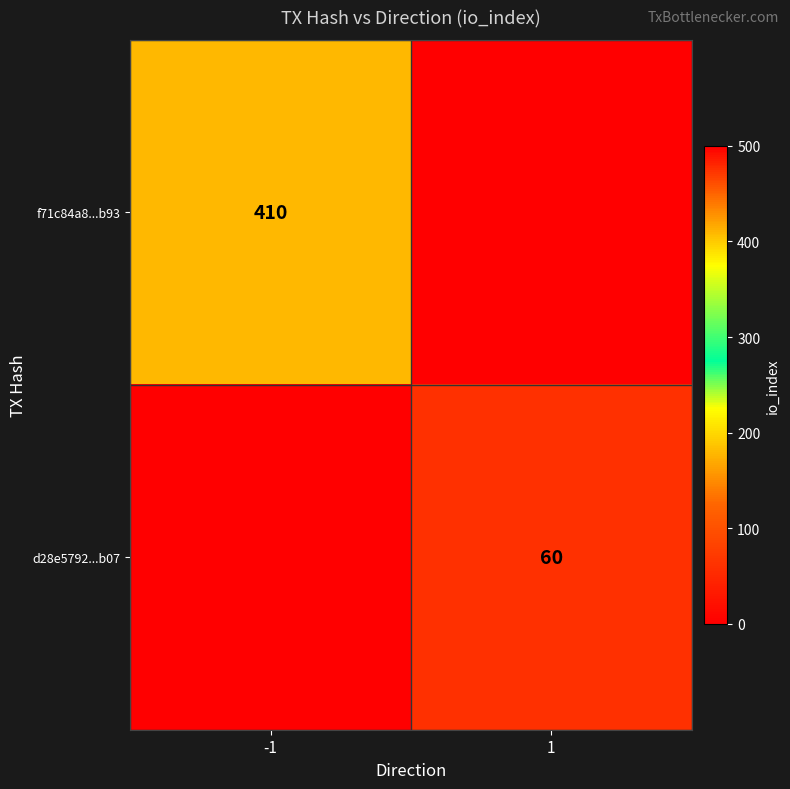

The value of f71c84a8...b93 at -1 is 665. True or false?

False